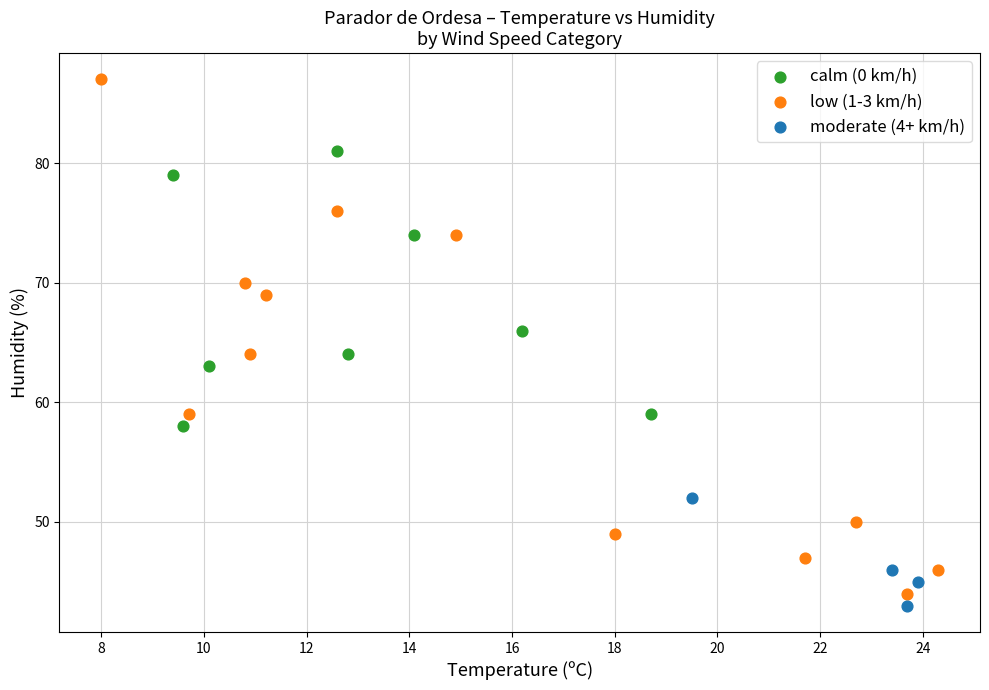

Which series has the widest spread of Y values?

low (1-3 km/h)